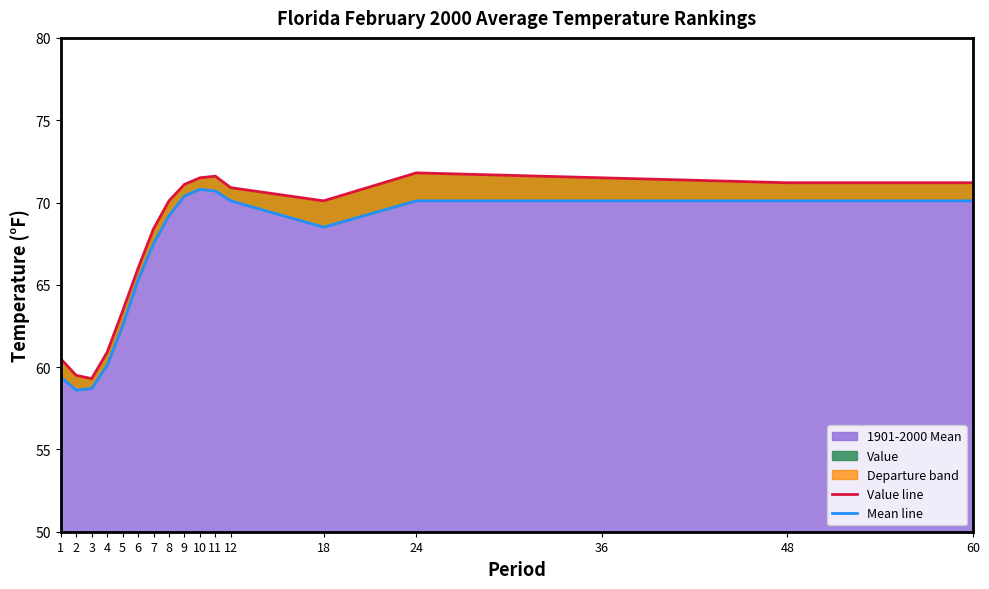

What is the difference between the Value line values at 10 and 48?

0.3